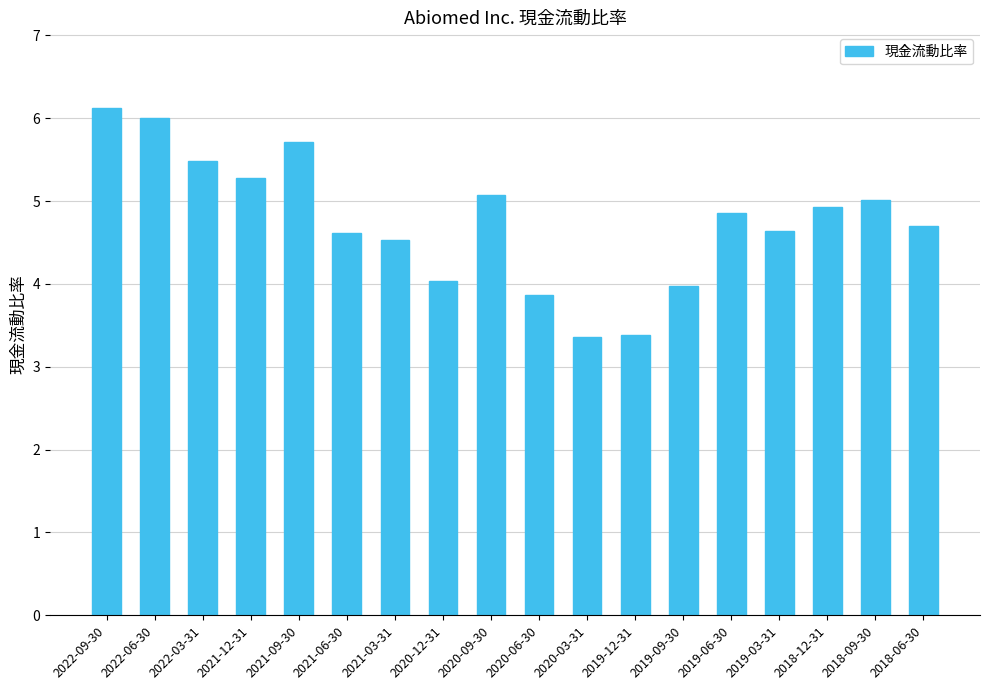

Approximately how many times larger is the value at 2020-12-31 compared to 2021-03-31?

0.9